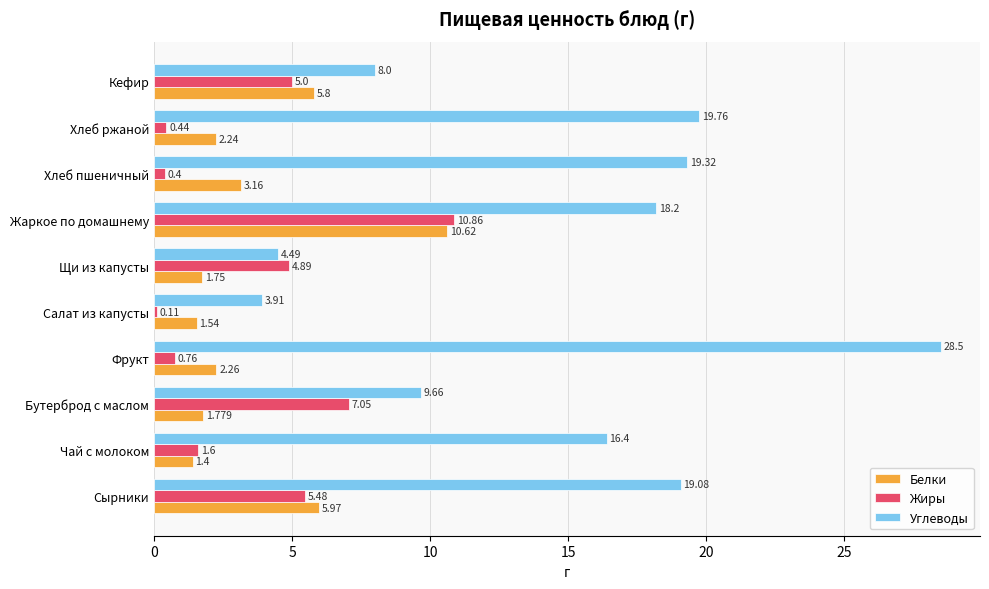

Rank the series at Хлеб пшеничный from lowest to highest value.

Жиры, Белки, Углеводы